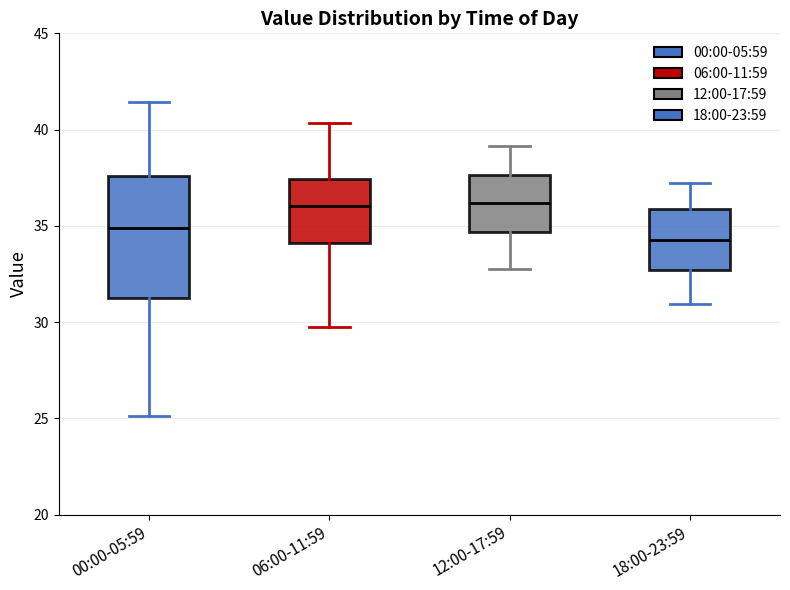

Reading left to right, read every box against the y-axis: the position of its median line, the range the box covers, and the ends of its whiskers. The values are not printed on the chart, so give them approximately, as read against the axis.

00:00-05:59: median 35.0, box 31.0 to 37.5, whiskers 25.0 to 41.5
06:00-11:59: median 36.0, box 34.0 to 37.5, whiskers 30.0 to 40.5
12:00-17:59: median 36.0, box 34.5 to 37.5, whiskers 33.0 to 39.0
18:00-23:59: median 34.5, box 32.5 to 36.0, whiskers 31.0 to 37.5